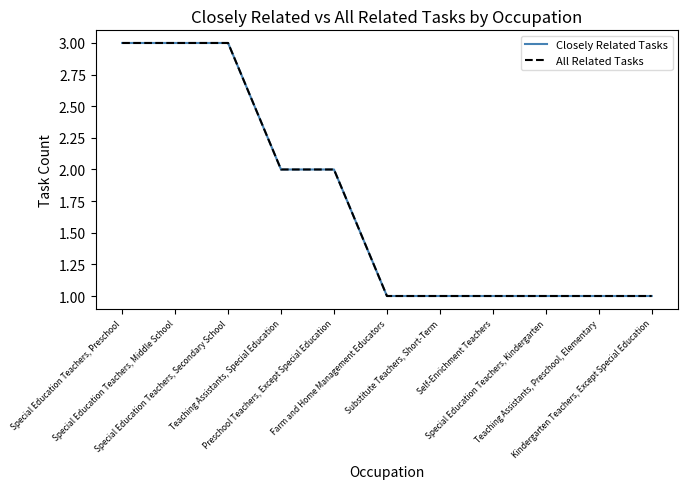

At how many categories does at least one series exceed 2?

3